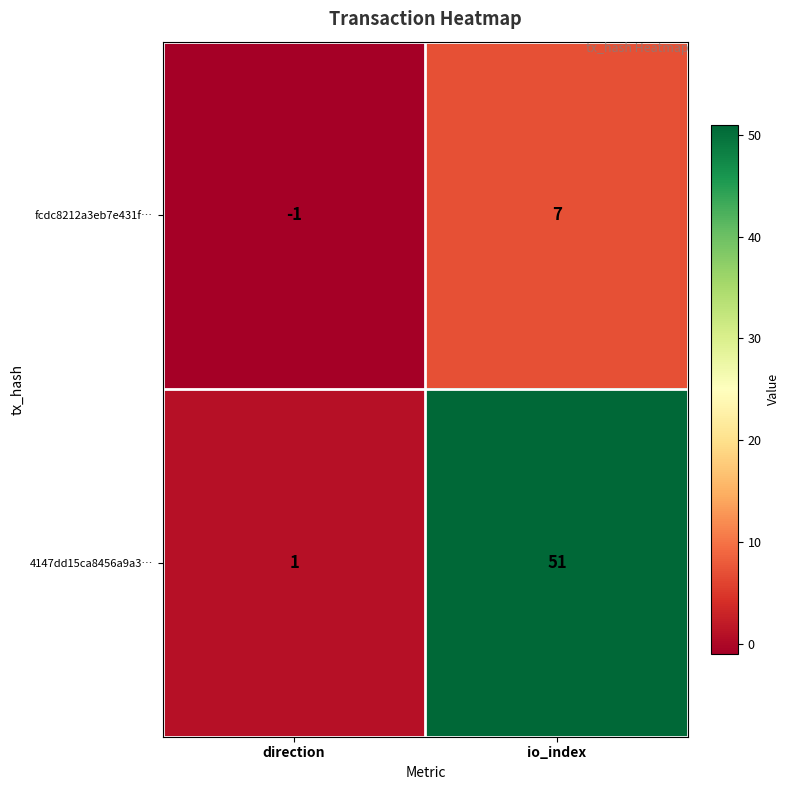

What is the highest value of the fcdc8212a3eb7e431f… series?

7